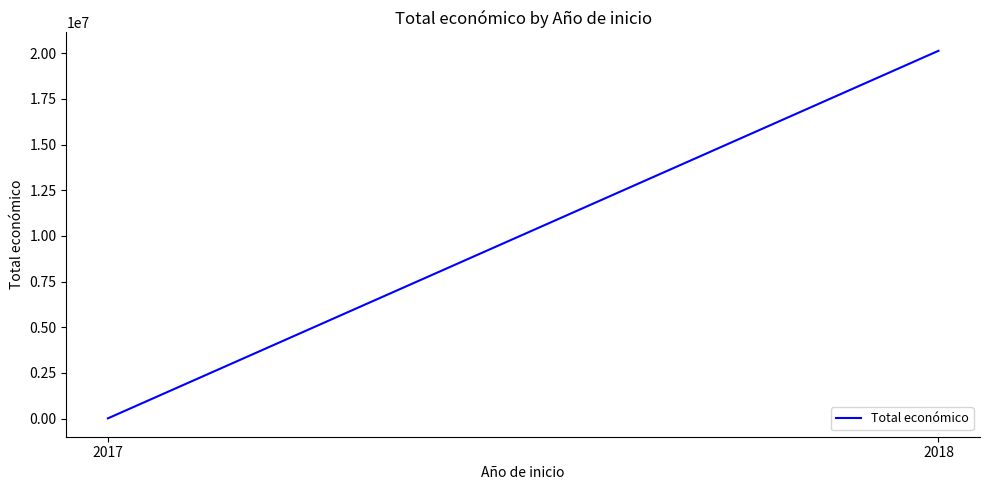

At which label is the value closest to 10075022?

2017